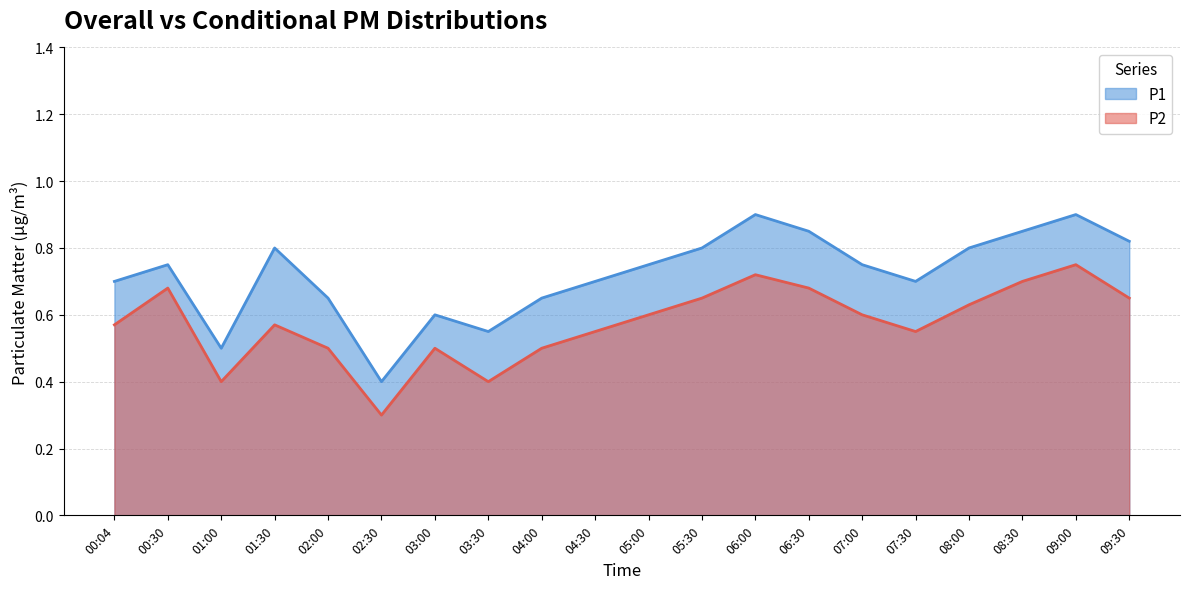

The P2 series shows 0.5 at 03:00. True or false?

True